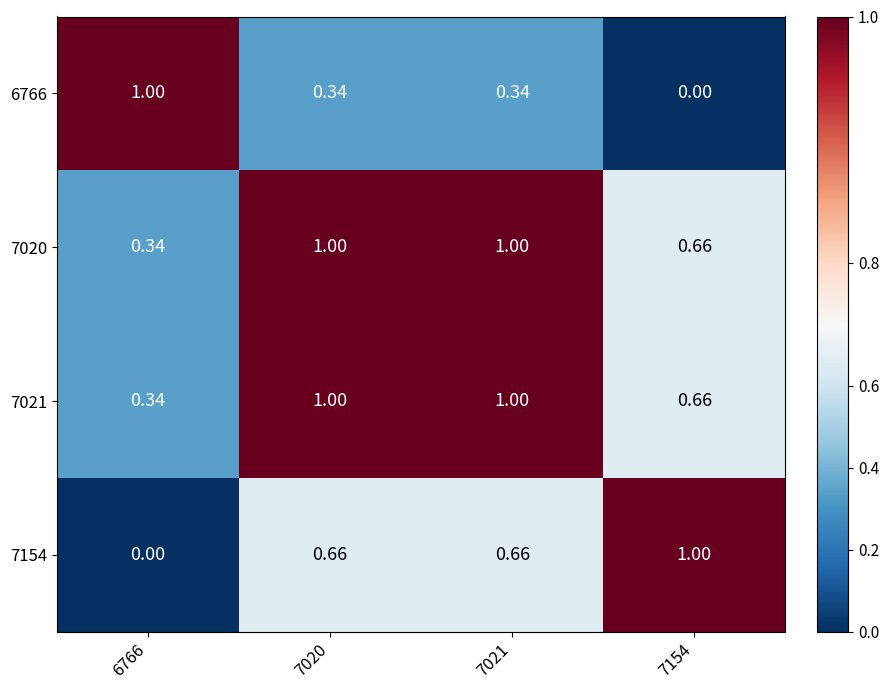

Is the value of 6766 at 6766 greater than the value of 7154 at 7020?

Yes